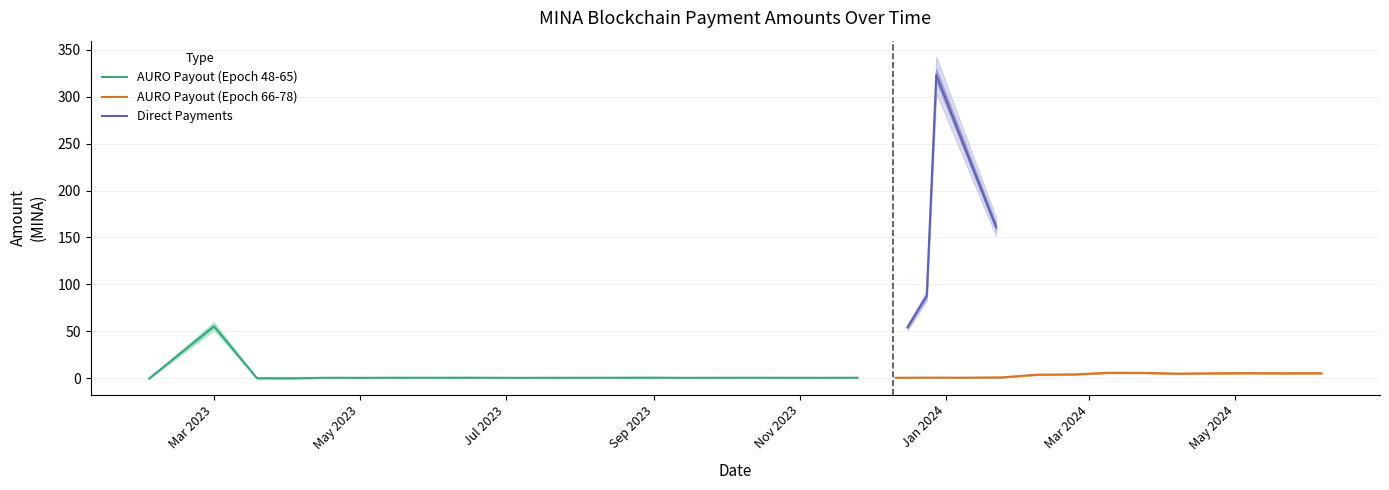

Where is AURO Payout (Epoch 48-65) nearest to the value 27?

Sep 2023